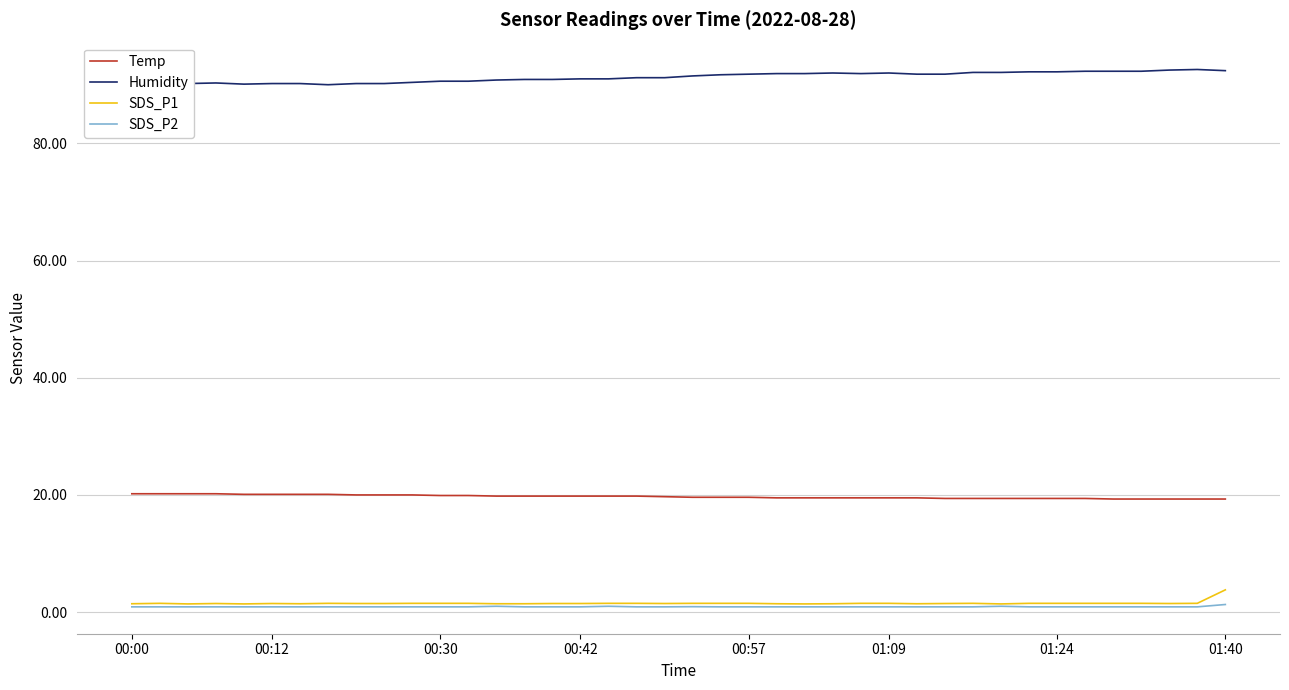

True or false: Humidity and Temp cross at least once.

False